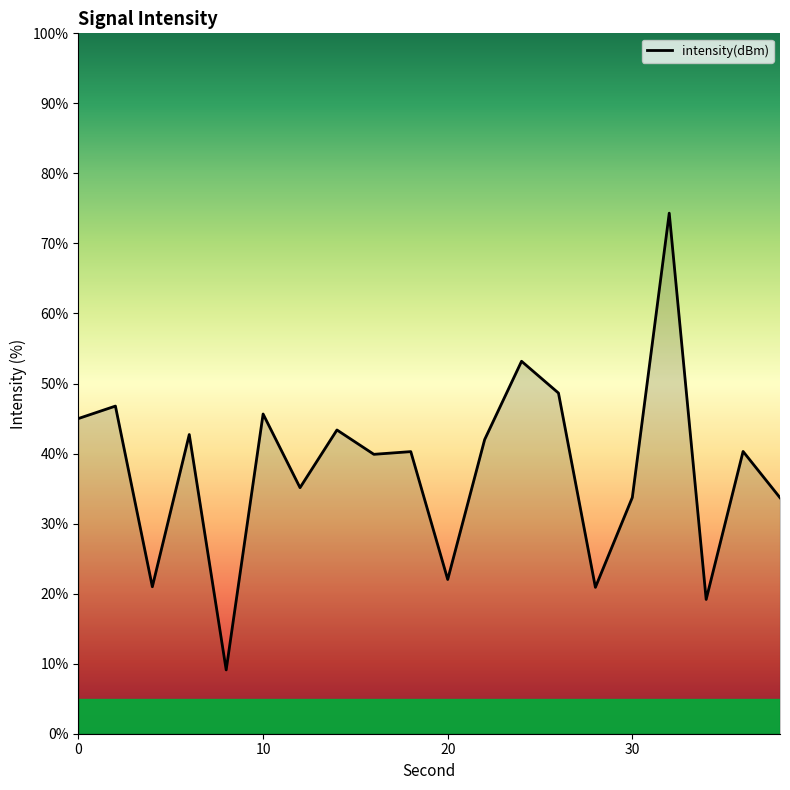

How many categories are shown in the chart?

20